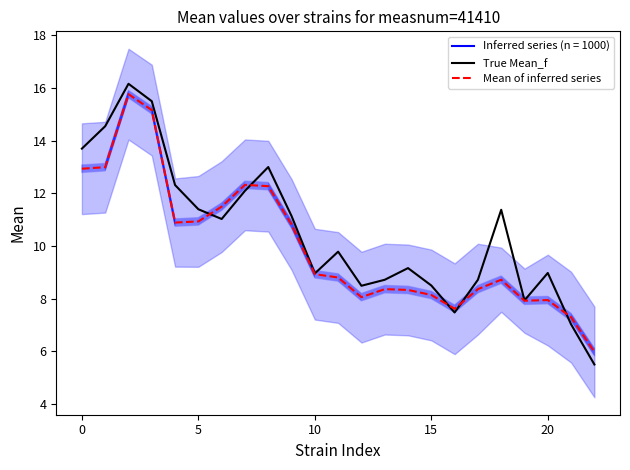

What is the smallest value displayed?

5.5